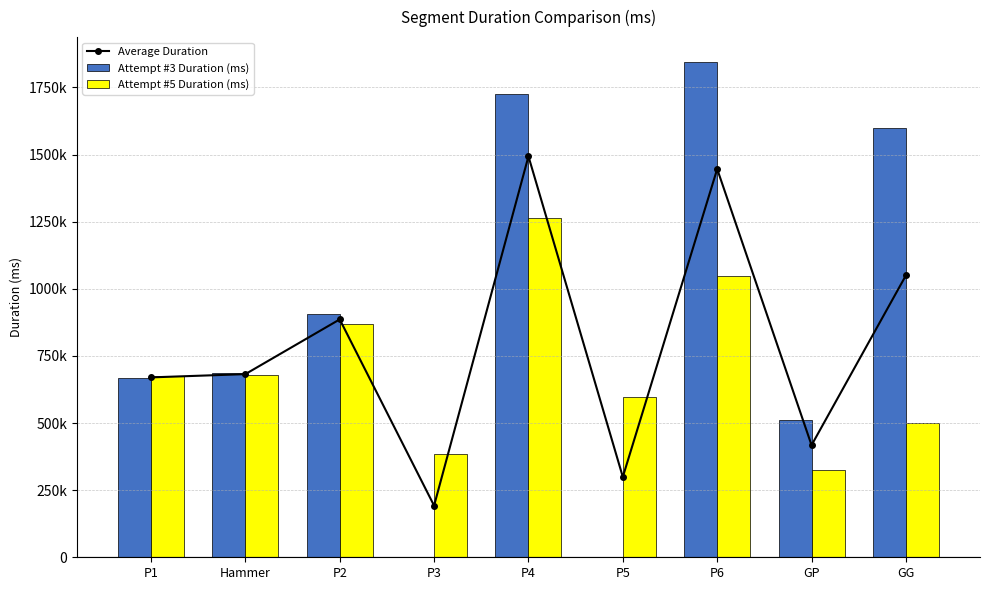

Is the value of Average Duration at GG greater than the value of Attempt #5 Duration (ms) at P2?

Yes